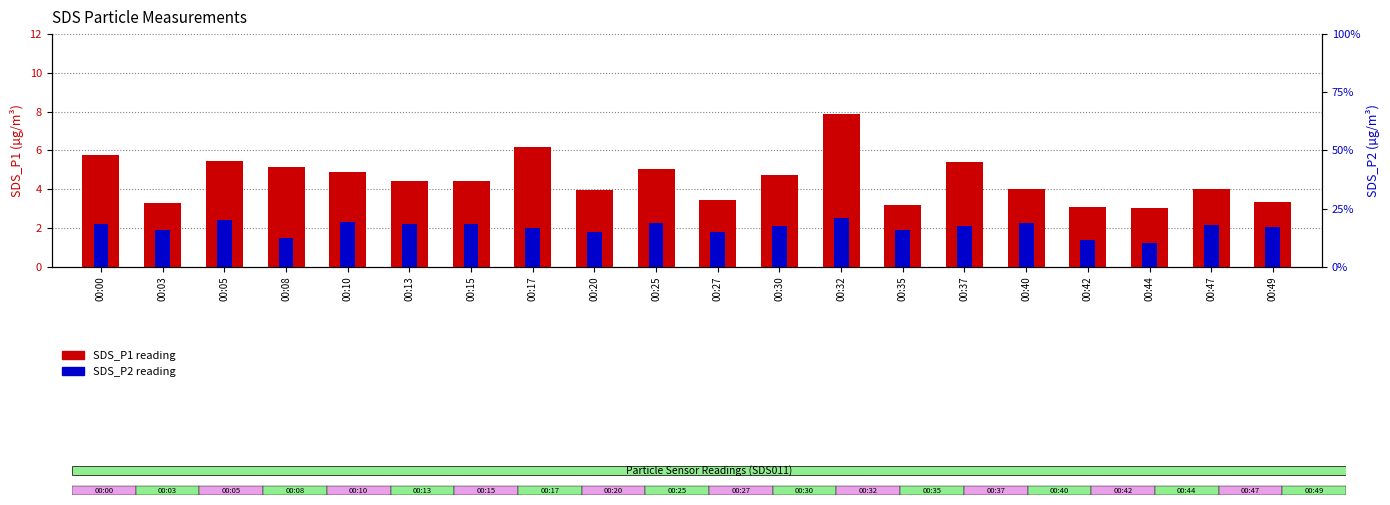

The value of SDS_P2 at 00:03 is 1.9. True or false?

True